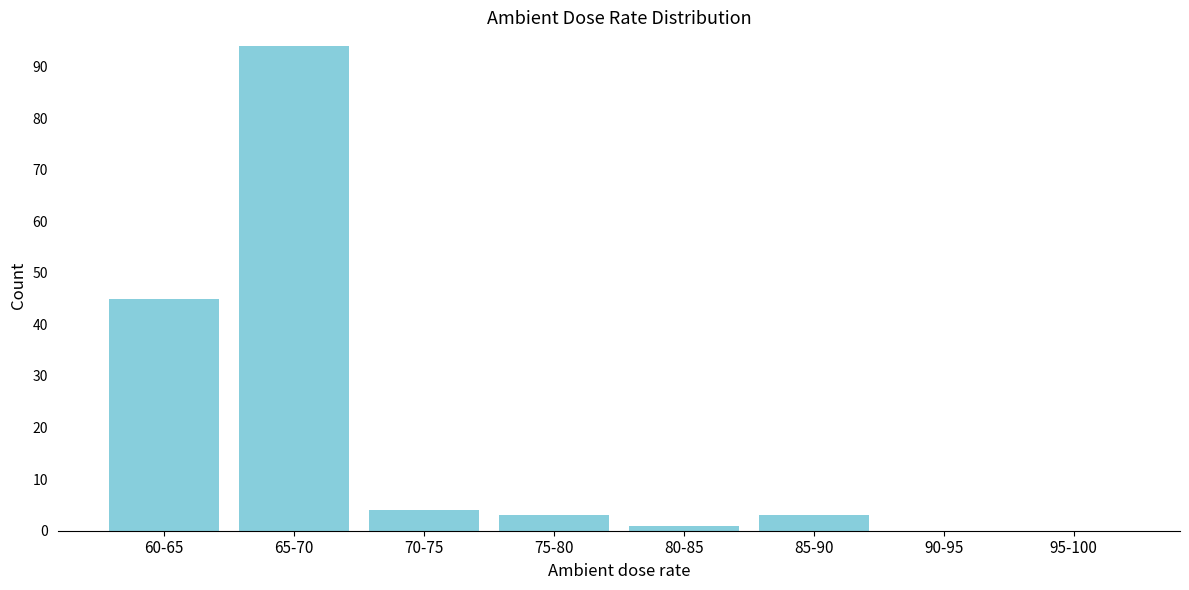

Reading left to right, what are all the values shown in this chart?

60-65=45	65-70=94	70-75=4	75-80=3	80-85=1	85-90=3	90-95=0	95-100=0